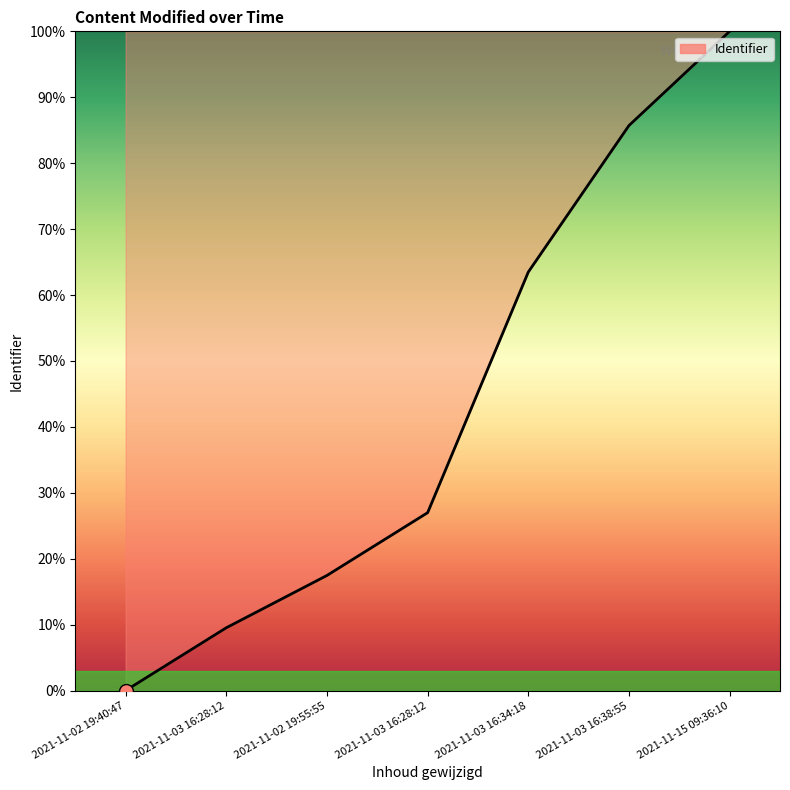

Read the value at 2021-11-02 19:55:55.

17.5